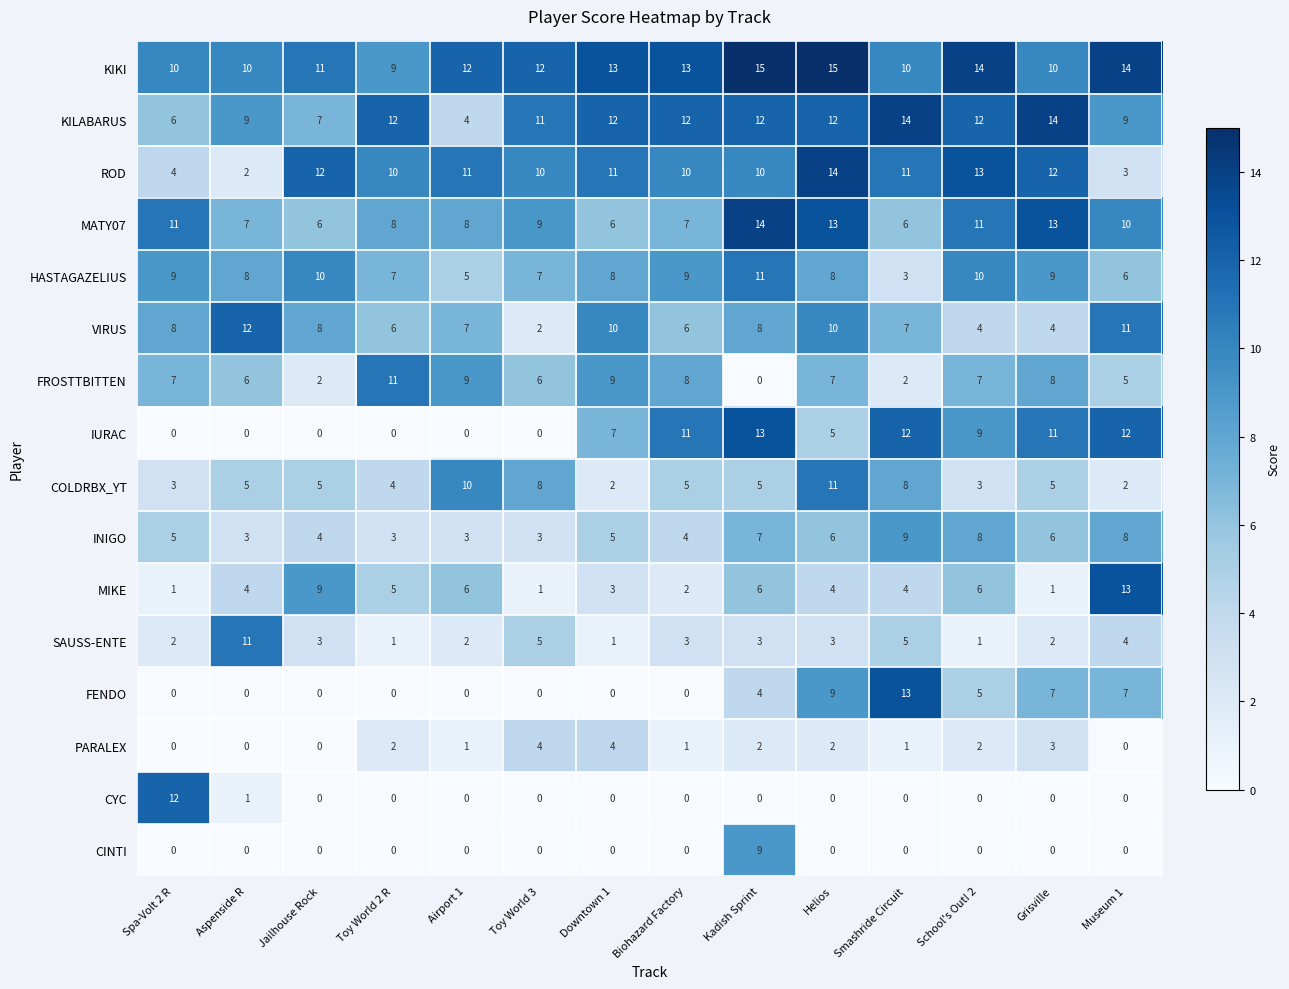

What is the sum of the KIKI values at Helios and Grisville?

25